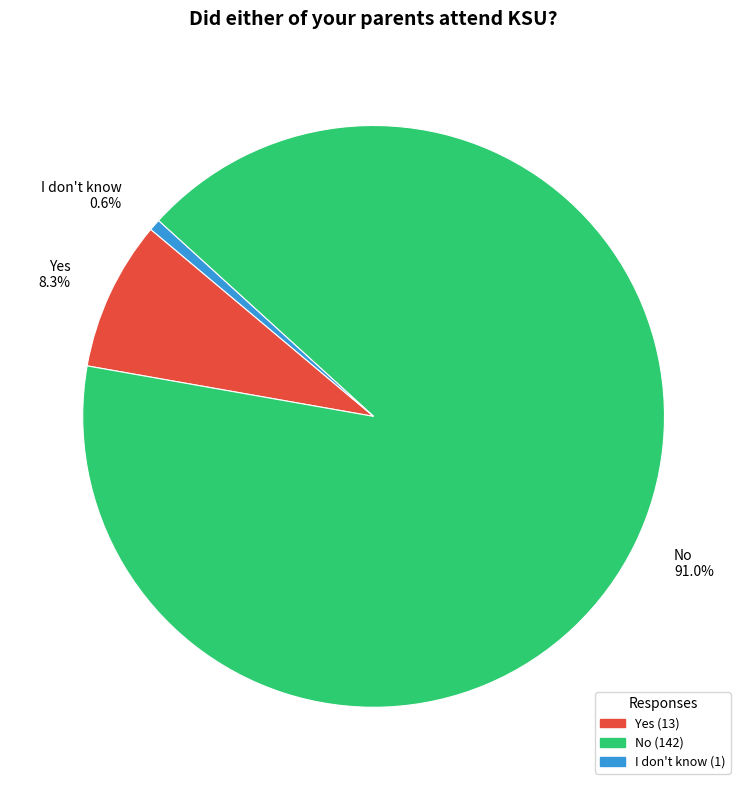

To the nearest percent, what portion does I don't know represent?

1%